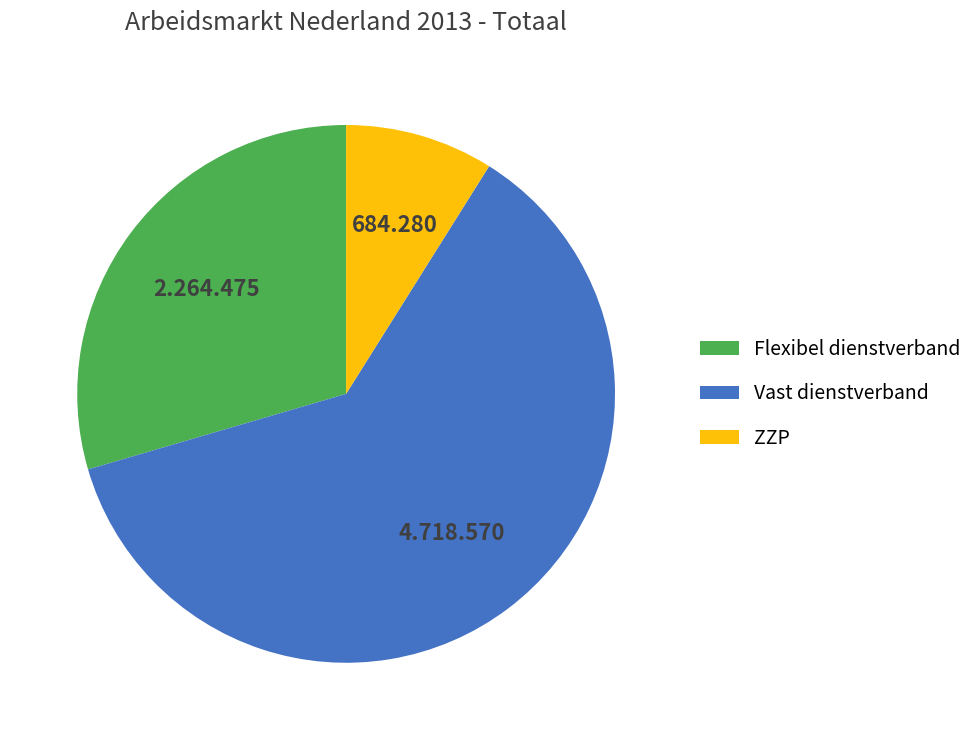

Do Flexibel dienstverband and ZZP together represent more than half of the pie?

No